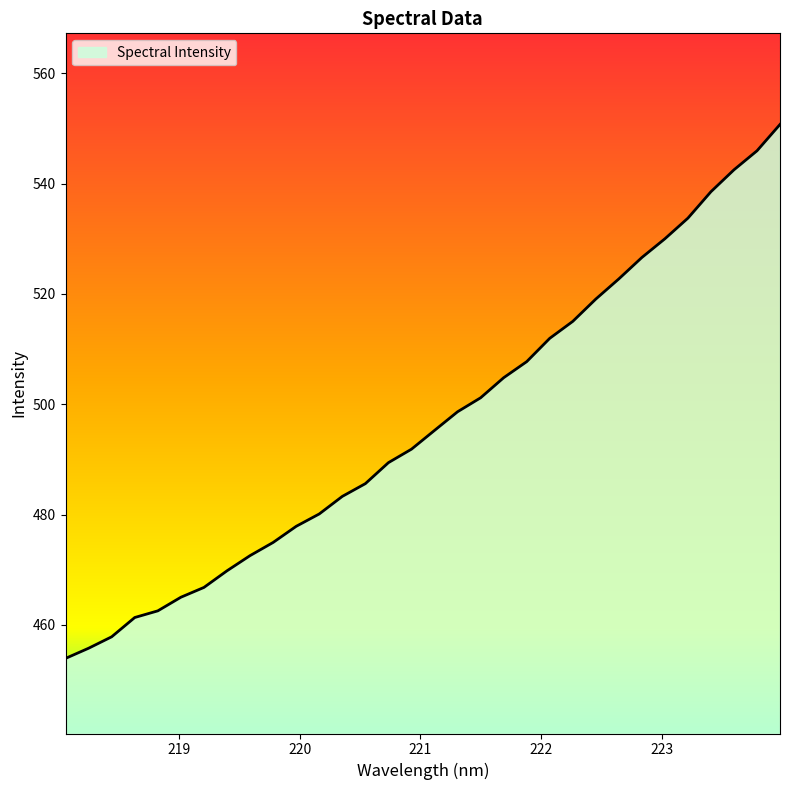

What is the maximum value shown in the chart?

550.7